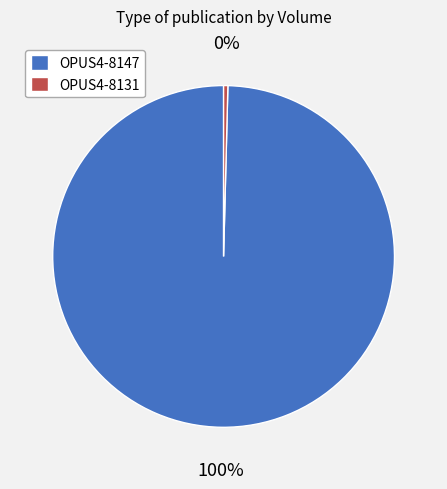

True or false: OPUS4-8131 accounts for 0% of the total.

True